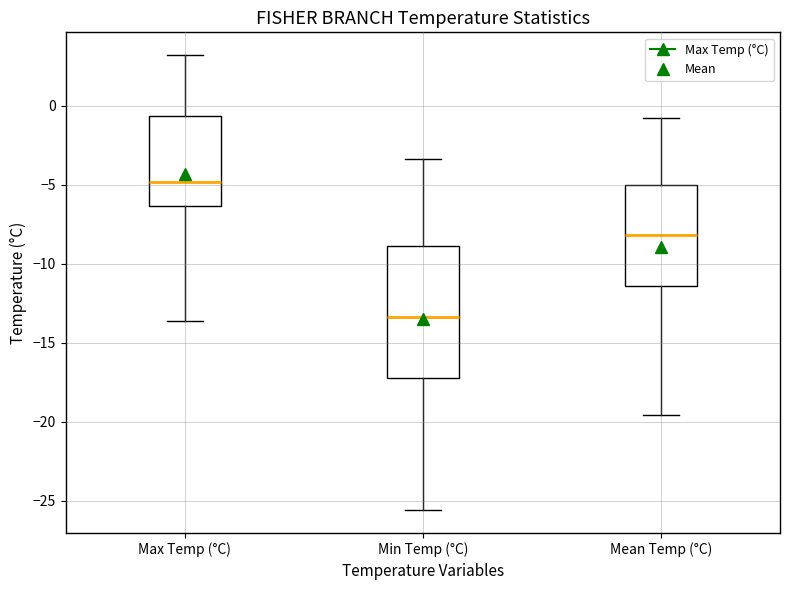

Reading left to right, transcribe this box plot: for each box, give where its median line is, the range the box spans, and where its two whiskers end, as read against the y-axis. The values are not printed on the chart, so give them approximately, as read against the axis.

Max Temp (°C): median -5.0, box -6.5 to -0.5, whiskers -13.5 to 3.0
Min Temp (°C): median -13.5, box -17.0 to -9.0, whiskers -25.5 to -3.5
Mean Temp (°C): median -8.0, box -11.5 to -5.0, whiskers -19.5 to -1.0